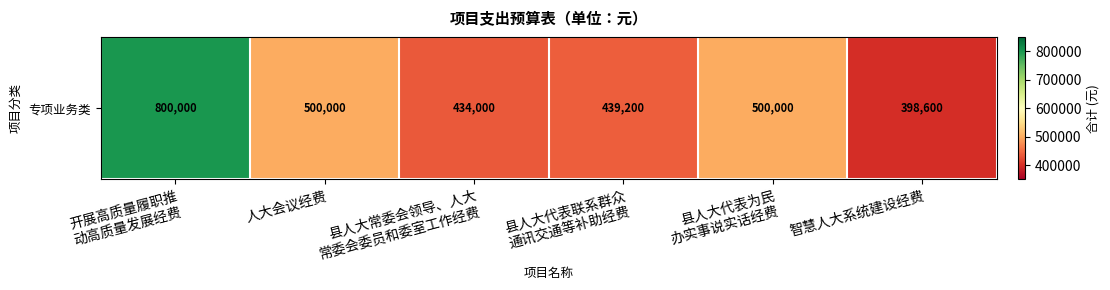

Reading left to right, what are all the values shown in this chart?

800000	500000	434000	439200	500000	398600